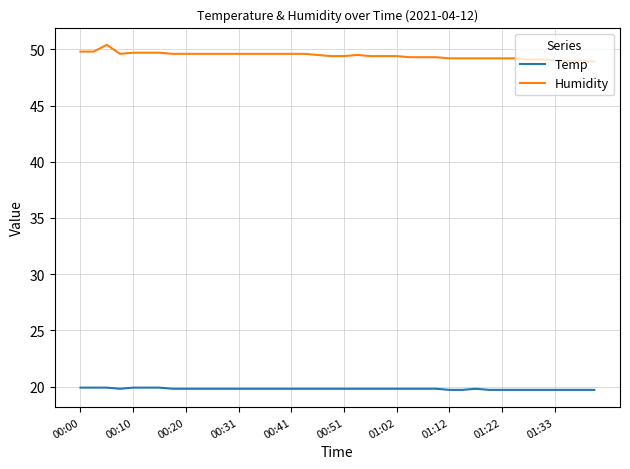

Rank the series by their maximum value, from highest to lowest.

Humidity, Temp